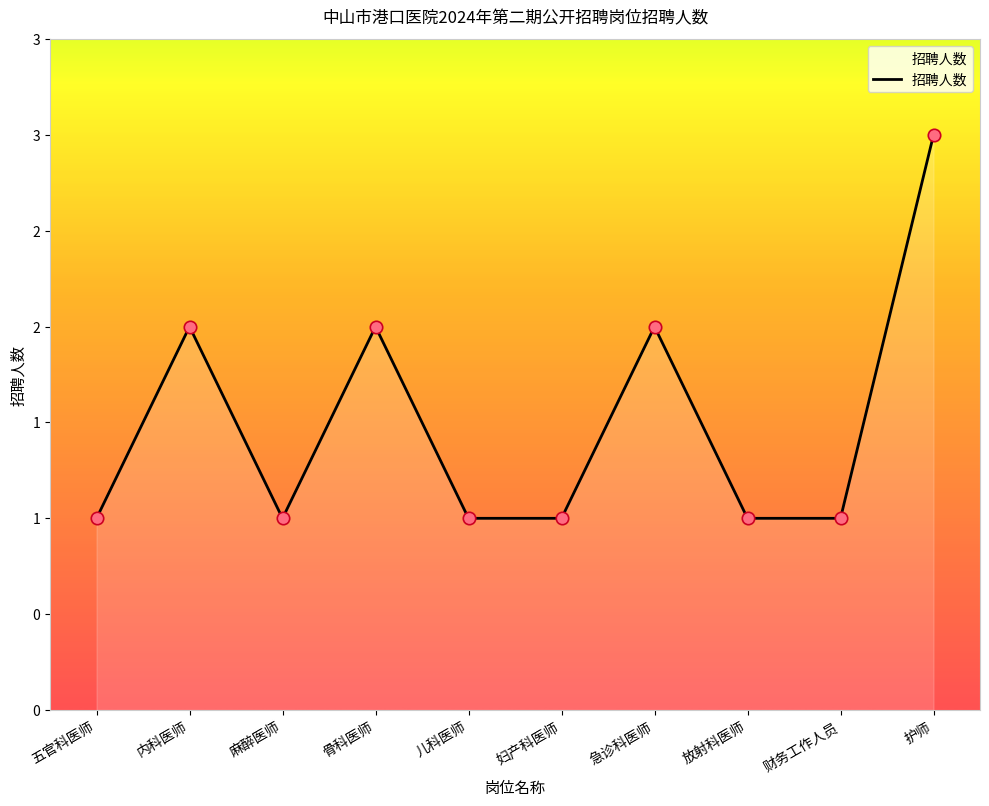

Between 麻醉医师 and 儿科医师, which is larger?

麻醉医师